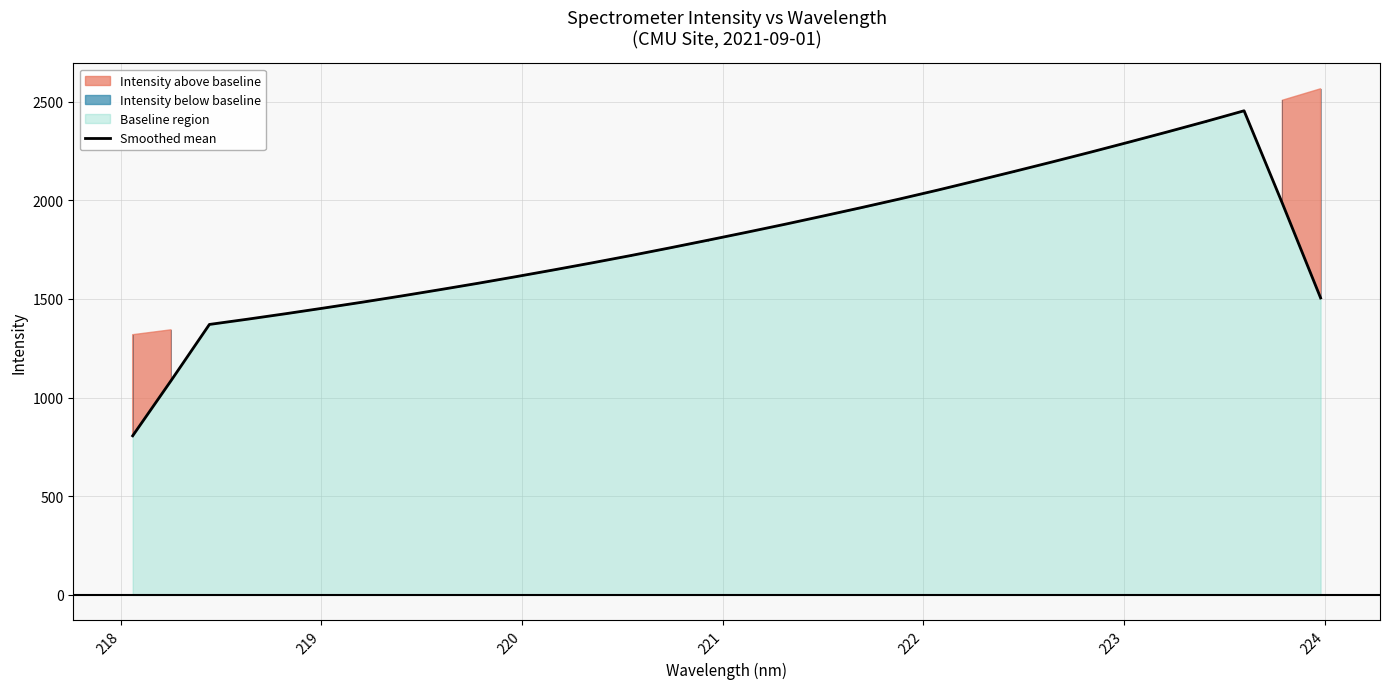

How many points are higher than both their immediate neighbors (excluding endpoints)?

1